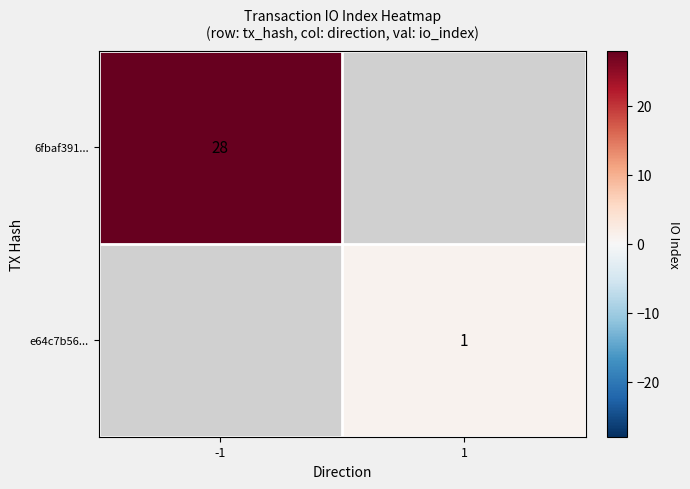

True or false: e64c7b56... has a value of 2 at 1.

False